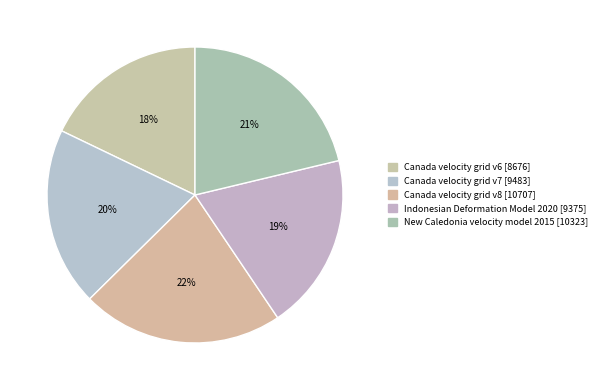

Do Canada velocity grid v7 and Canada velocity grid v8 together represent more than half of the pie?

No